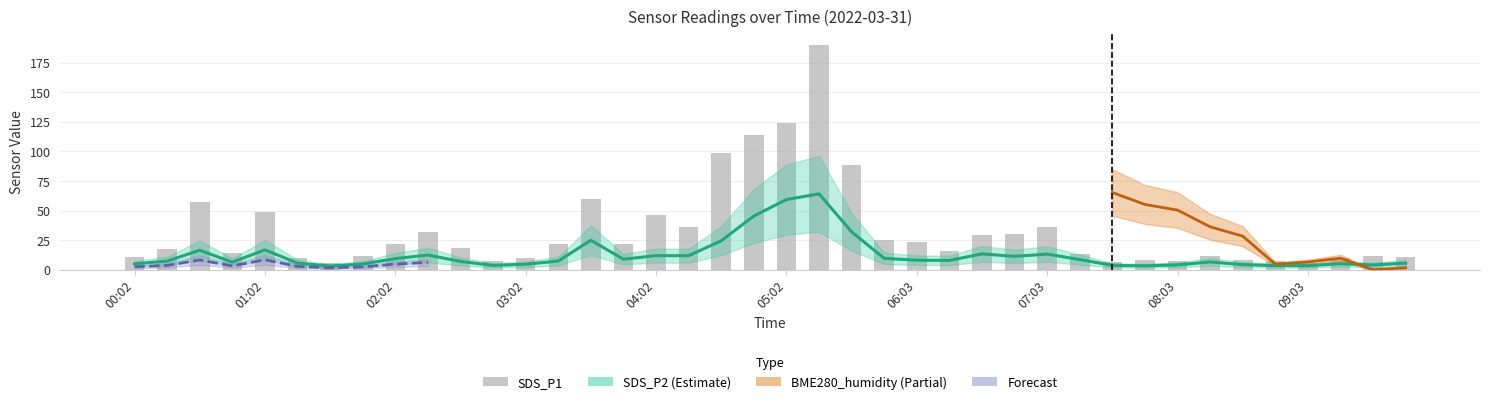

Is the value of SDS_P1 at 9 greater than the value of SDS_P2 at 29?

Yes